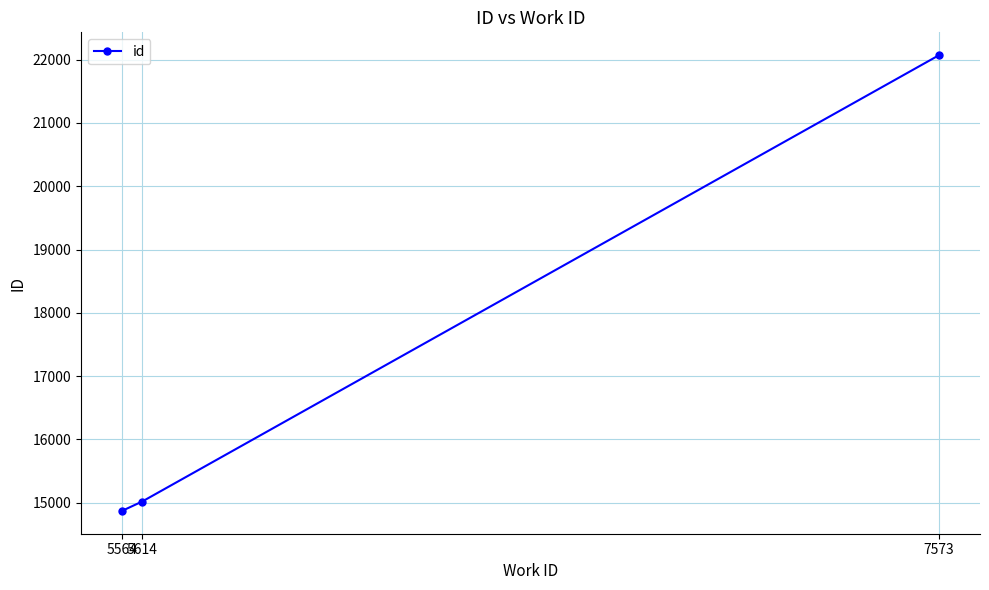

Is it true that the value at 5614 is 15019?

True